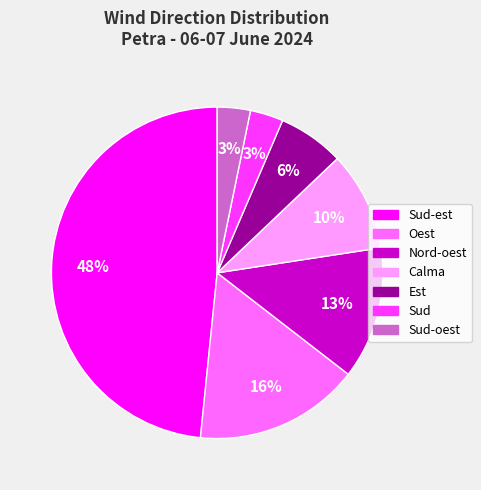

To the nearest percent, what is the average slice percentage?

14%